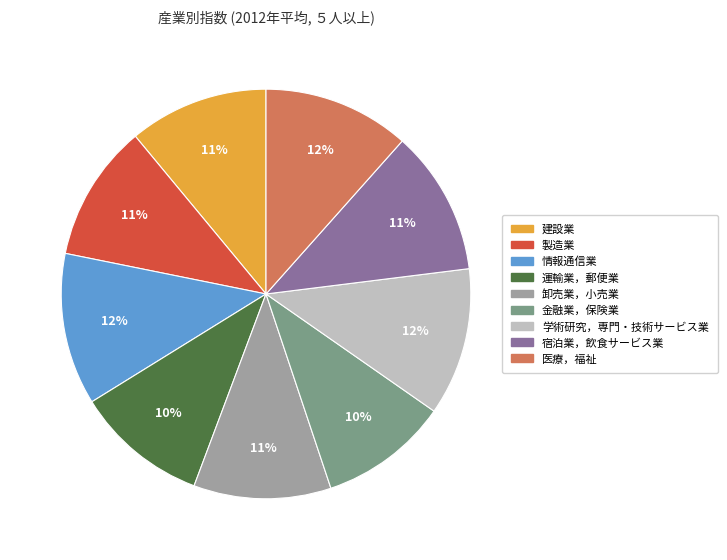

Is there a majority slice in this chart?

No